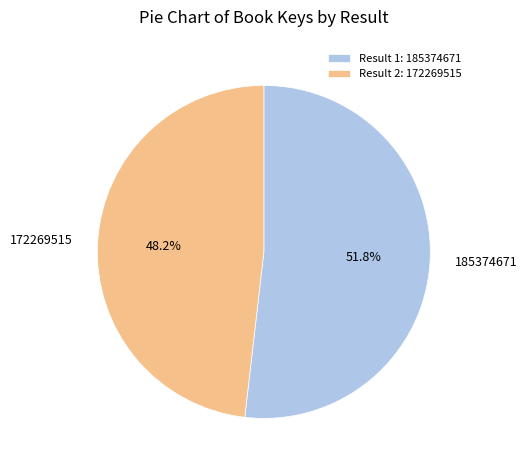

Which category has the smallest portion of the pie?

Result 2: 172269515